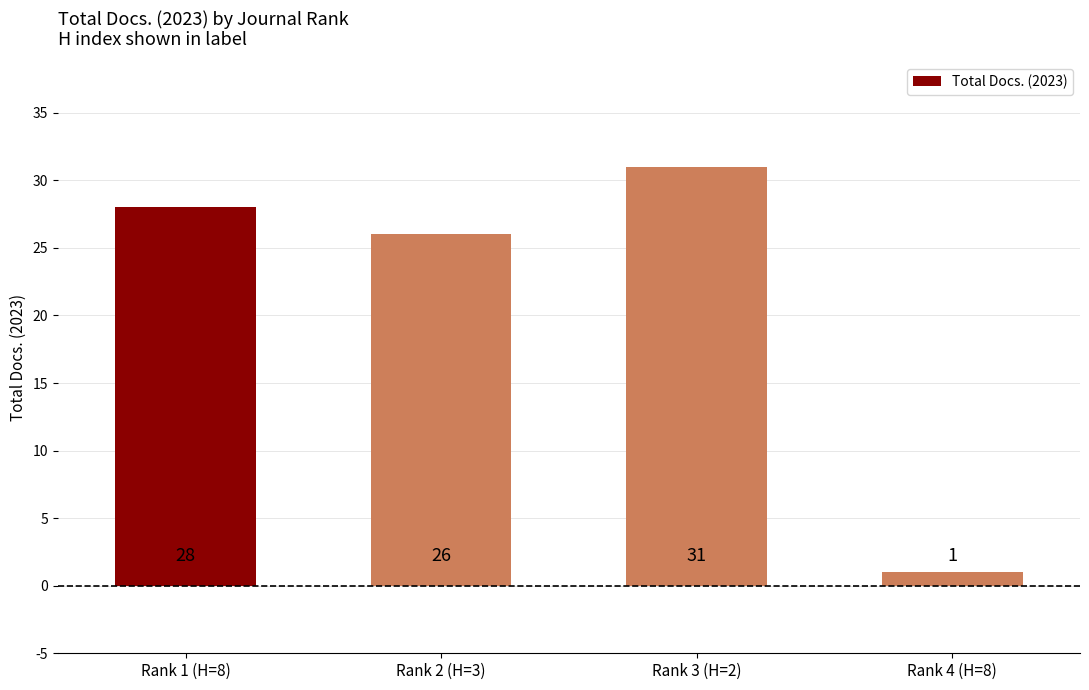

Does the chart contain any negative values?

No